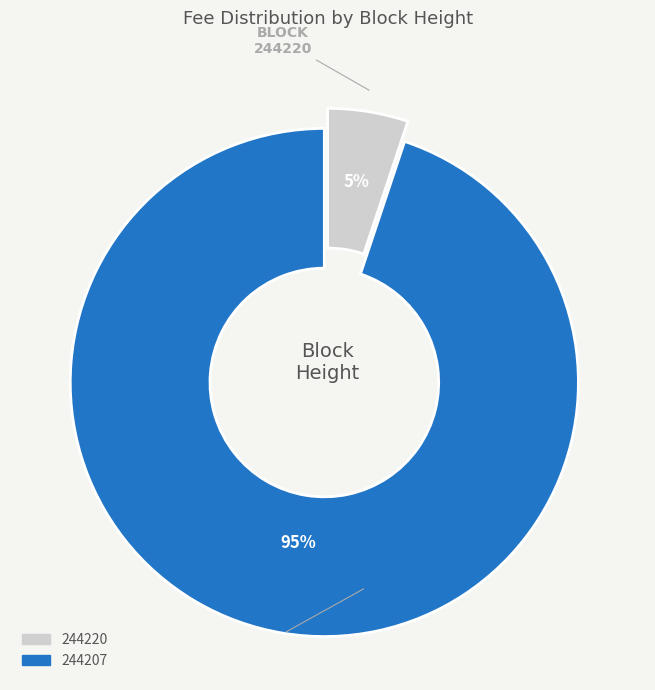

True or false: 244207 accounts for 88% of the total.

False